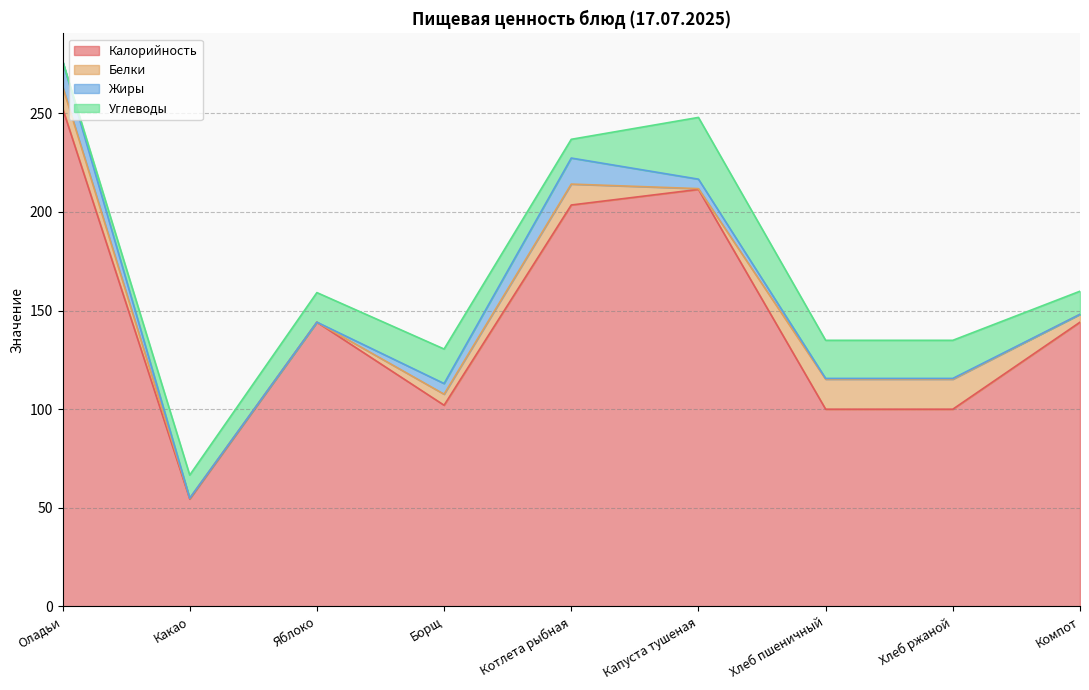

What is the label of the 9th point from the right?

Оладьи